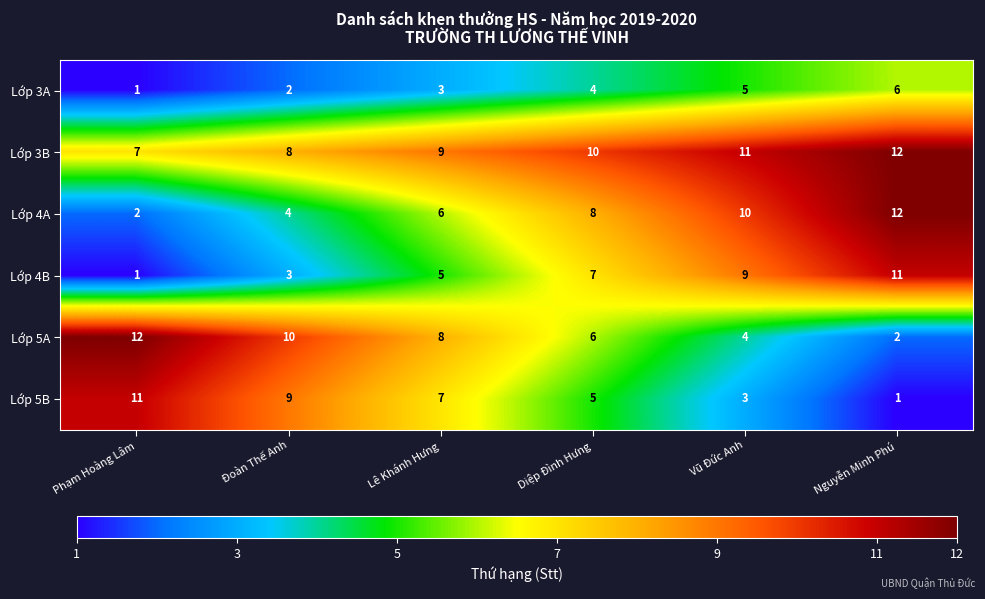

What is the sum of all Lớp 3B values?

57